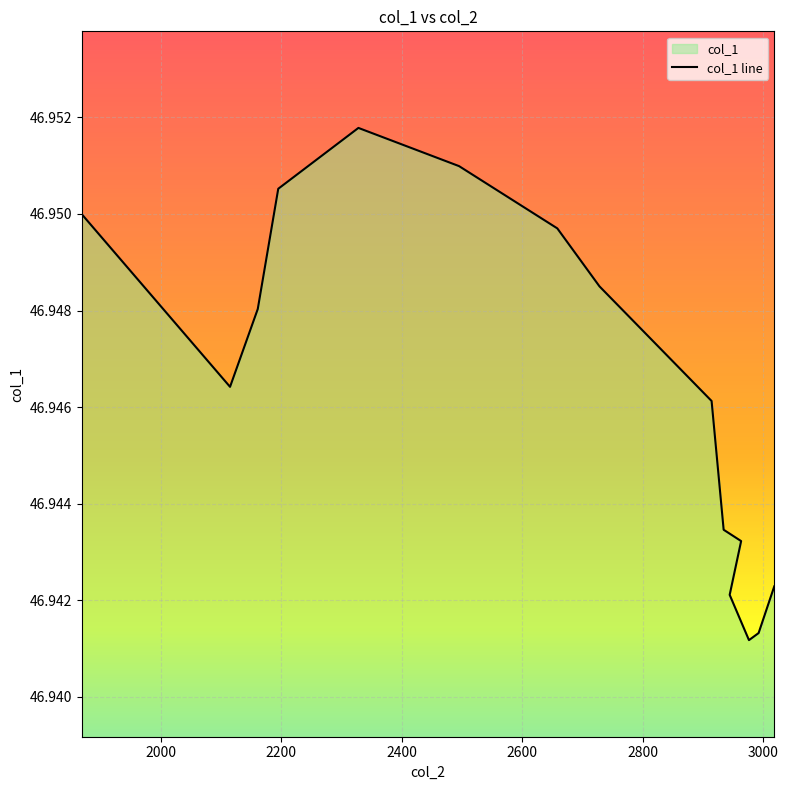

What position from the left is 2914?

9